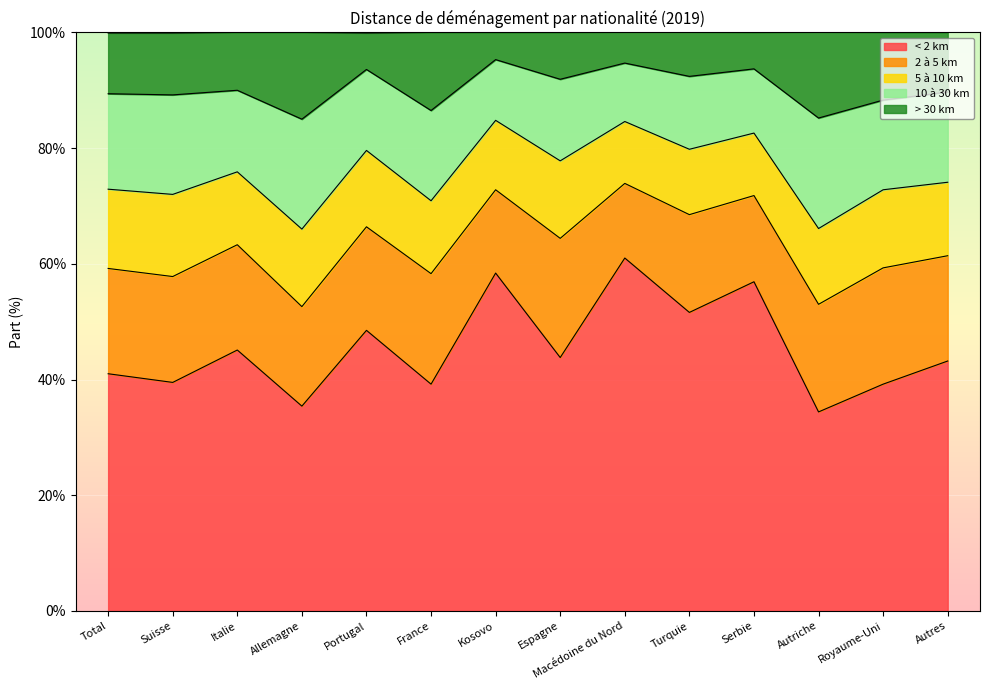

What is the total value across all series at France?

100.0